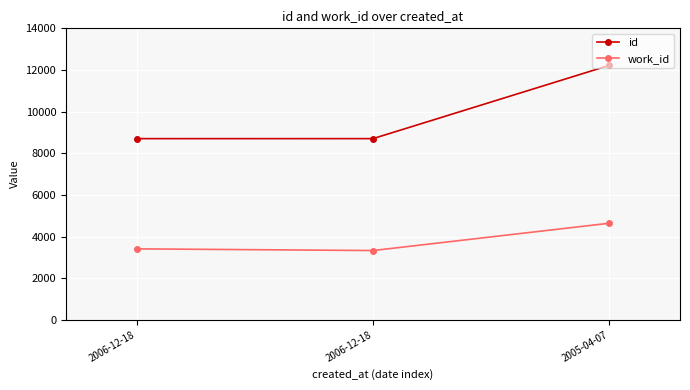

List the labels in order of id value, smallest first.

2006-12-18, 2006-12-18, 2005-04-07